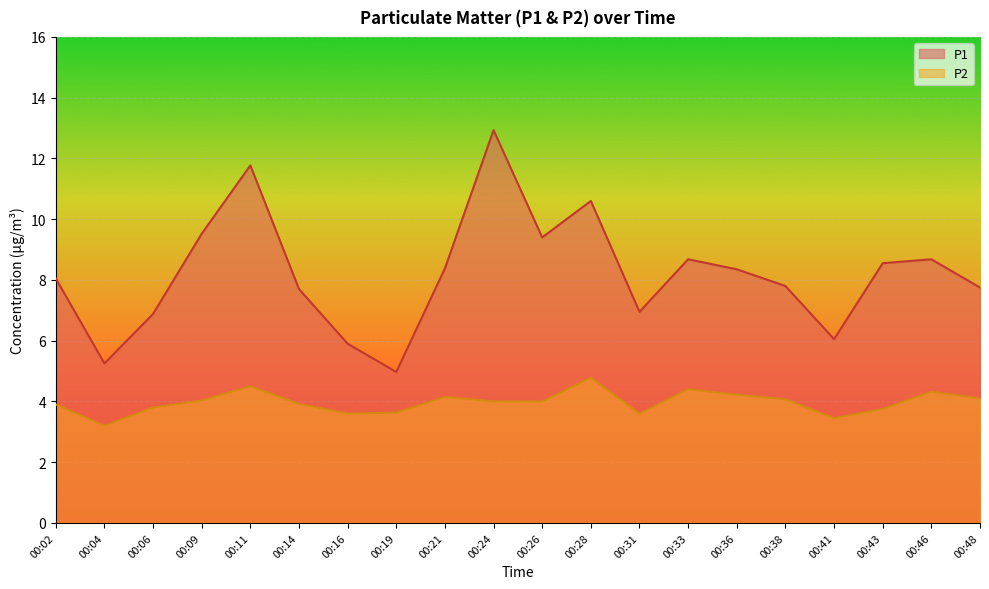

Which series has the largest total across all categories?

P1